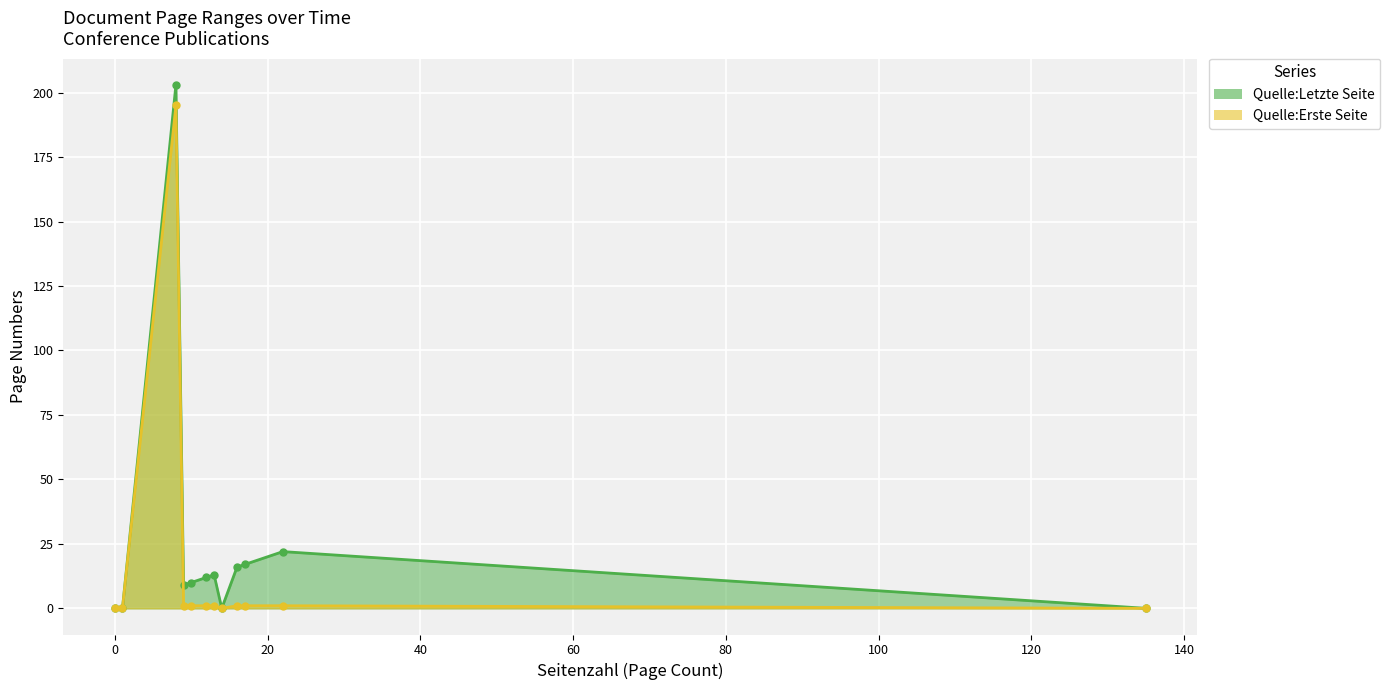

The Quelle:Erste Seite series shows 0 at OPUS4-2440. True or false?

False